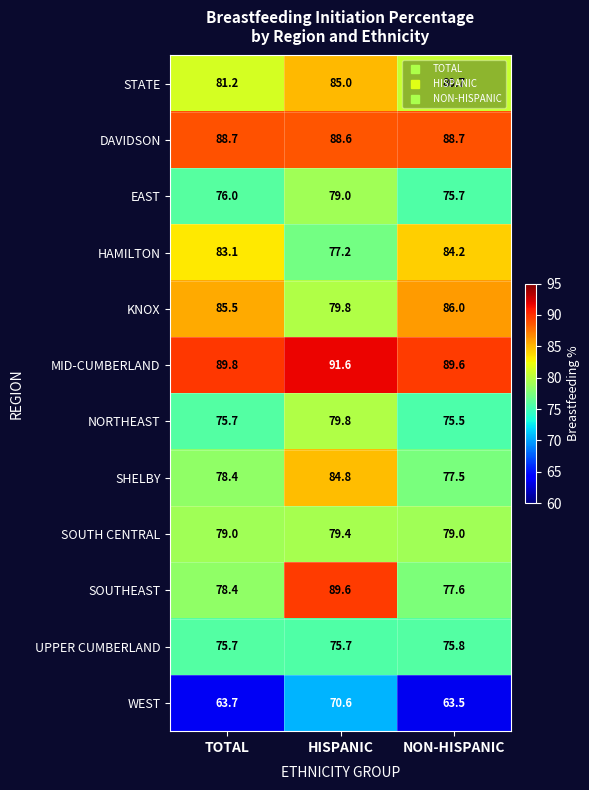

True or false: EAST has a value of 75.7 at NON-HISPANIC.

True